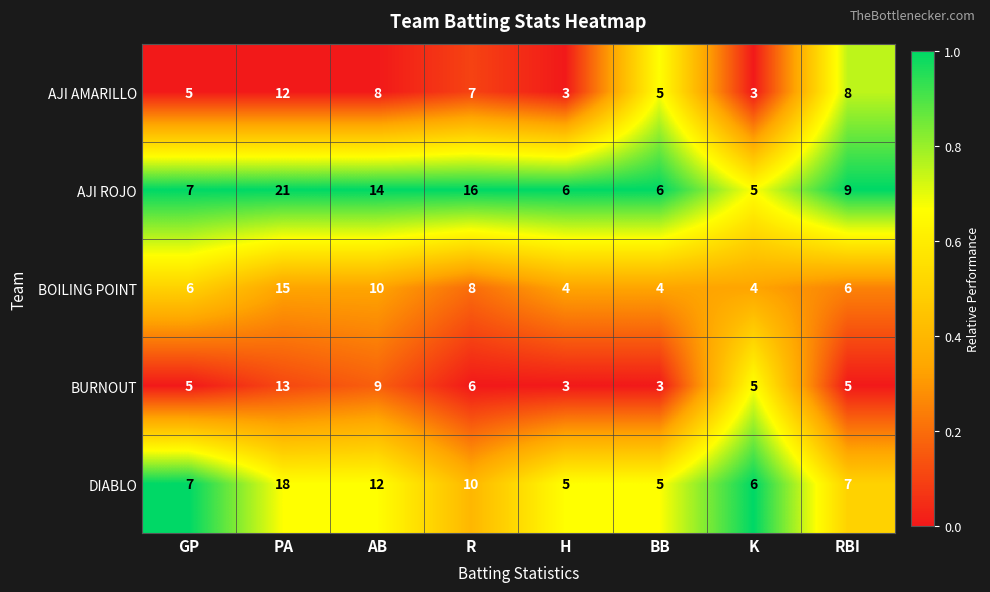

Is it true that AJI ROJO equals 16 at R?

True